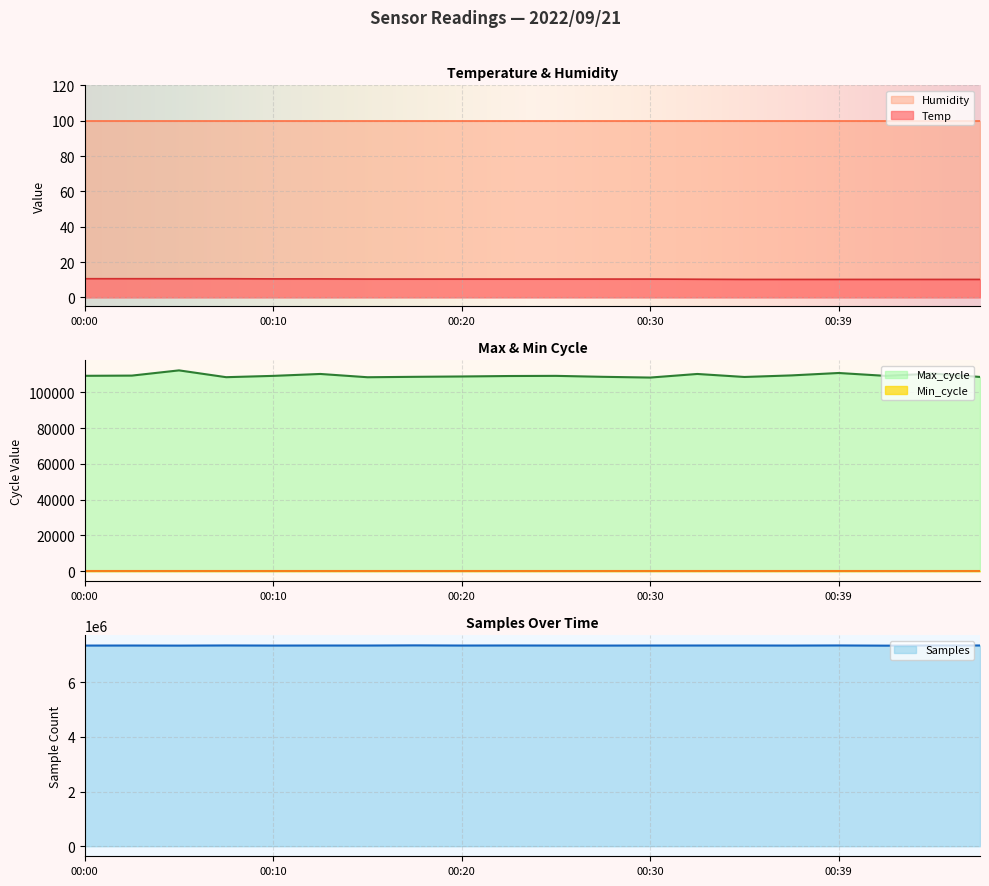

True or false: Max_cycle and Temp cross at least once.

False